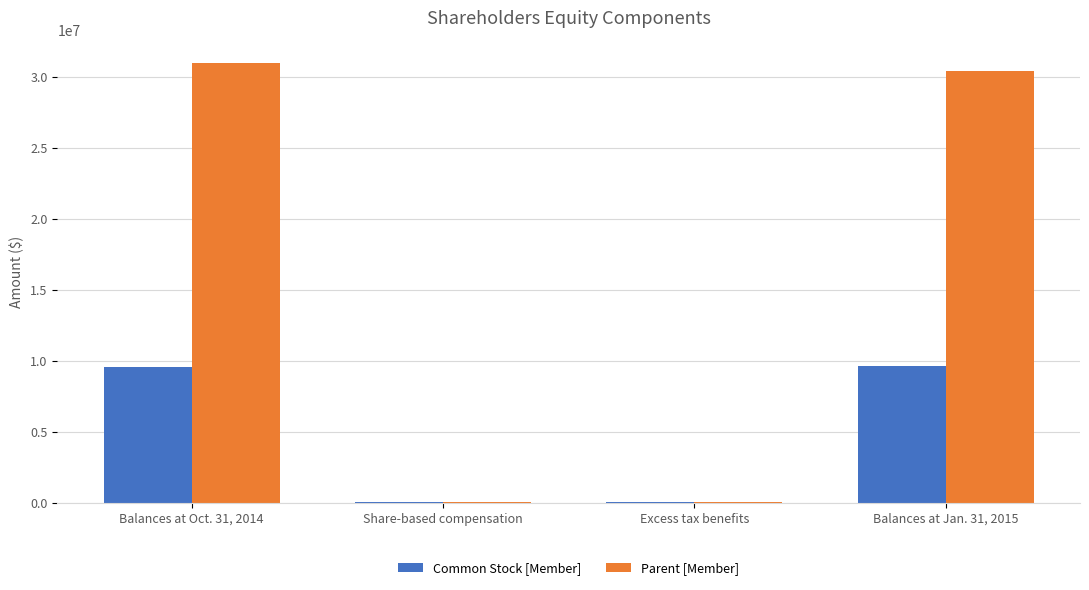

What is the sum of all Parent [Member] values?

61549654